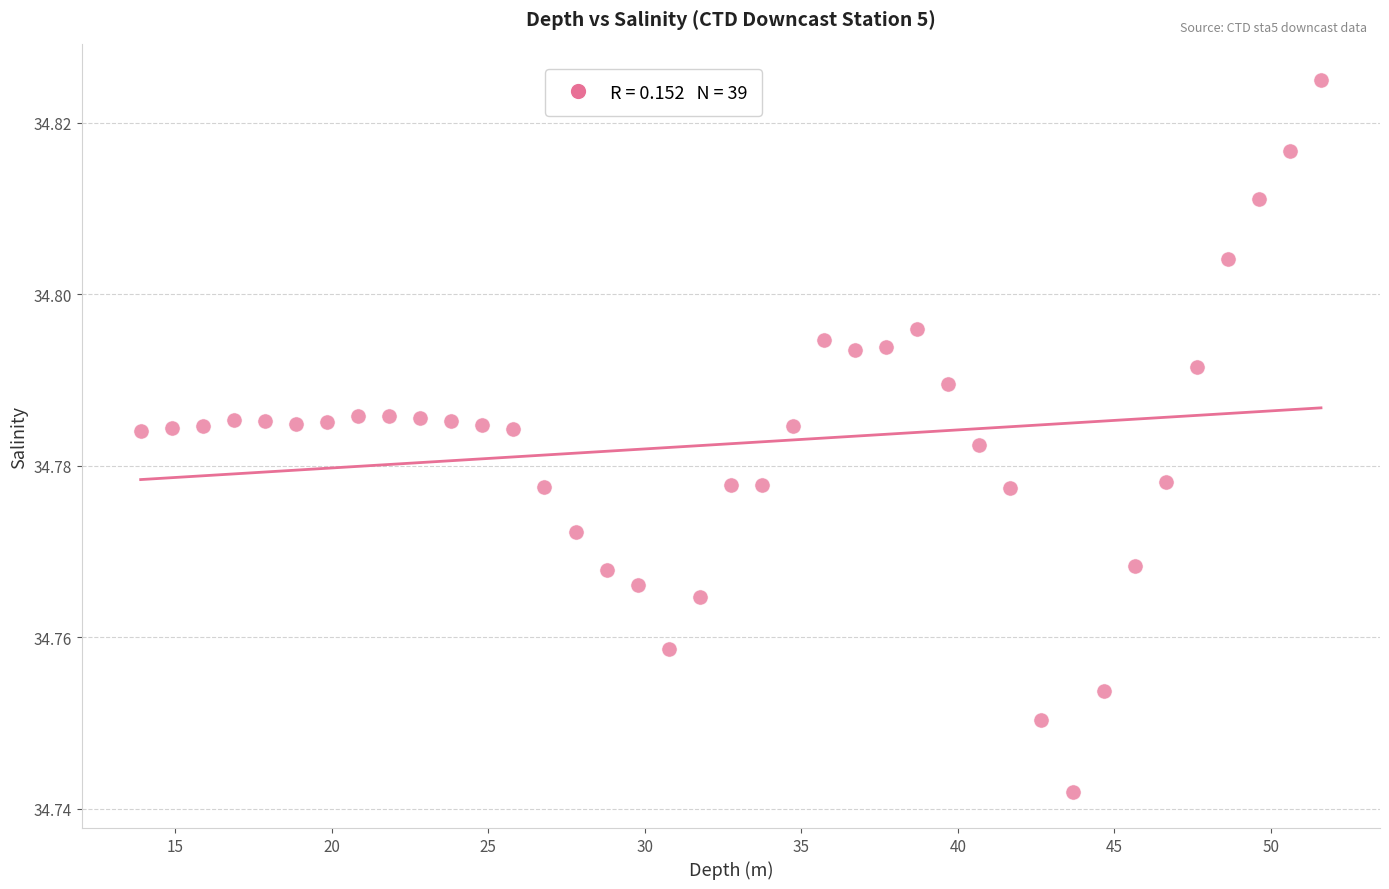

What is the range of X values (max minus min)?

37.7